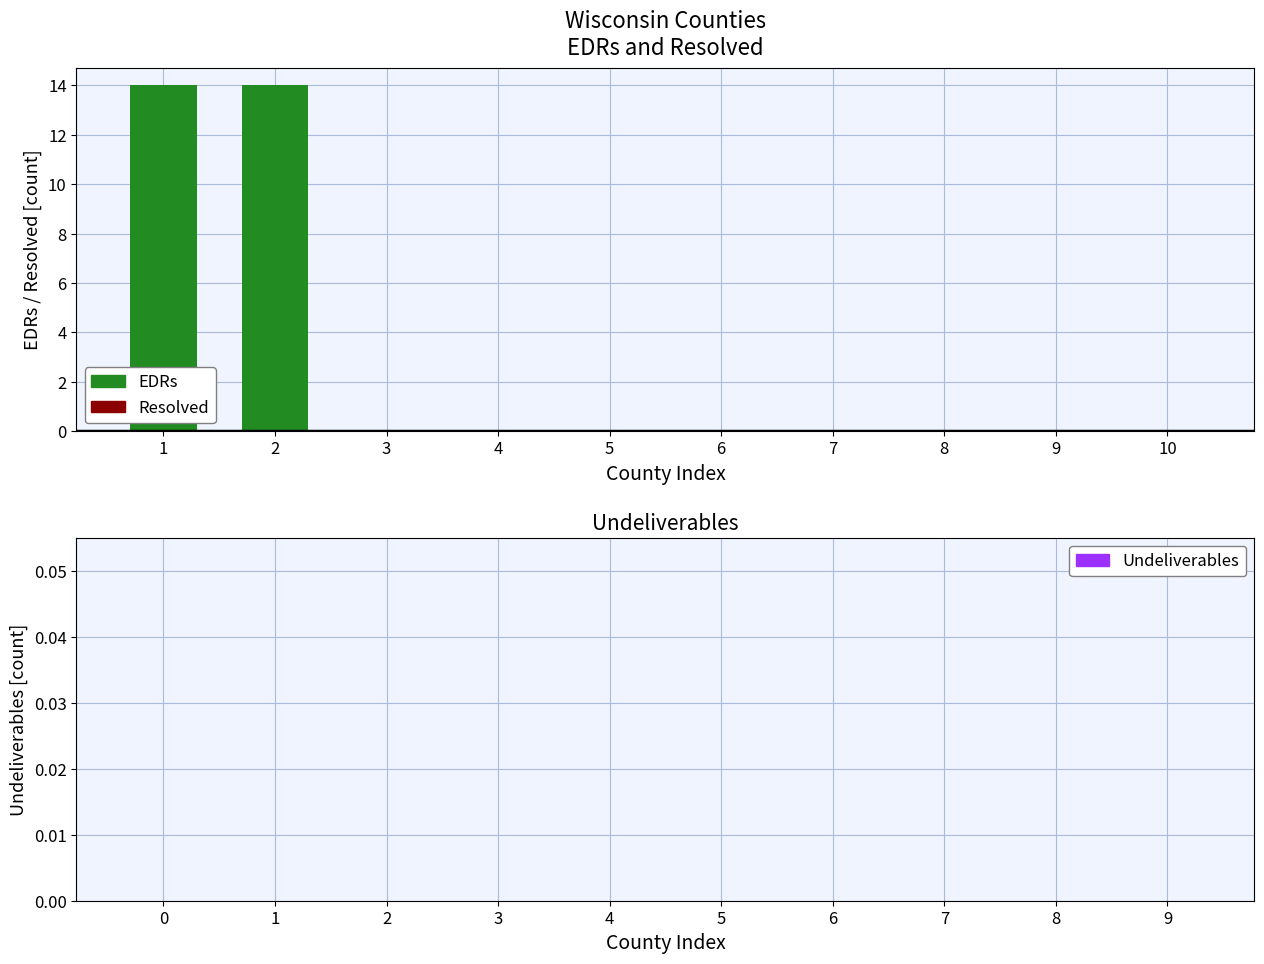

Are the bars horizontal?

No